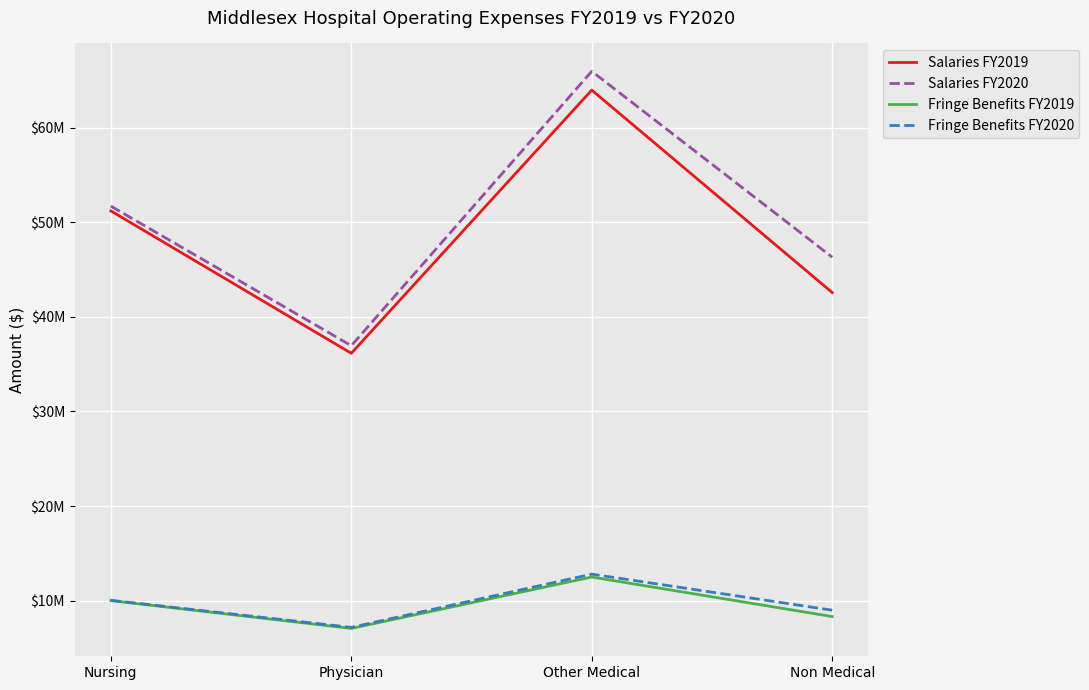

Reading right to left, transcribe all the data shown in this chart.

Salaries FY2019: 42579241	63988788	36154226	51211769
Salaries FY2020: 46318867	65975467	36955906	51718800
Fringe Benefits FY2019: 8314508	12495180	7059886	10000193
Fringe Benefits FY2020: 8985978	12799409	7169540	10033579